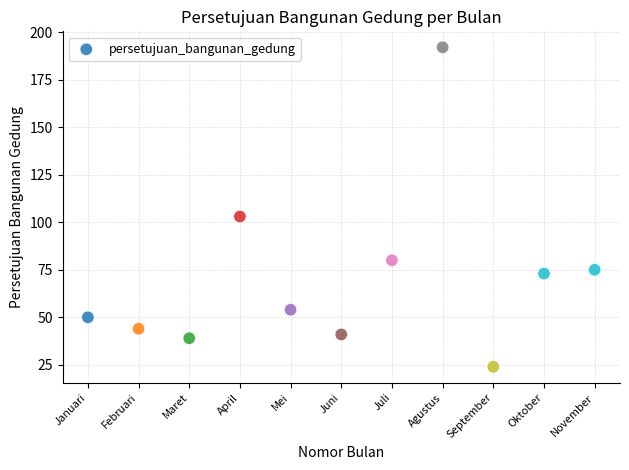

What Y value in the scatter plot is closest to 108?

103